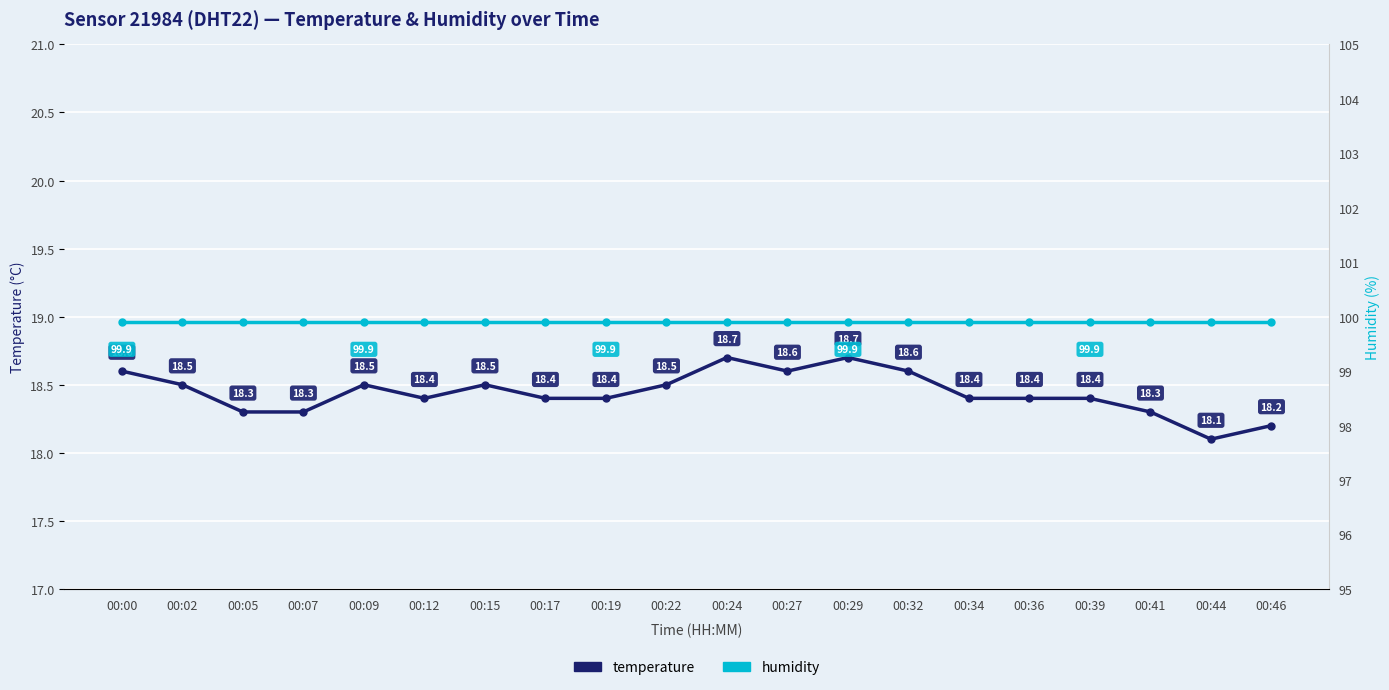

Reading left to right, extract all data points from this chart.

temperature: 18.6	18.5	18.3	18.3	18.5	18.4	18.5	18.4	18.4	18.5	18.7	18.6	18.7	18.6	18.4	18.4	18.4	18.3	18.1	18.2
humidity: 99.9	99.9	99.9	99.9	99.9	99.9	99.9	99.9	99.9	99.9	99.9	99.9	99.9	99.9	99.9	99.9	99.9	99.9	99.9	99.9